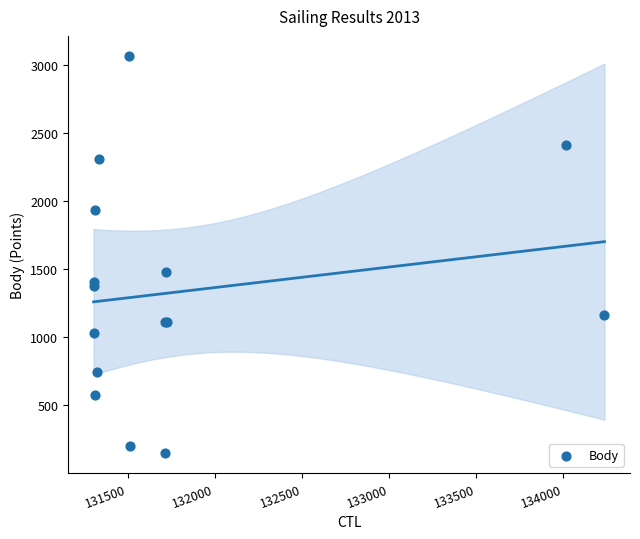

What Y value in the scatter plot is closest to 1607?

1479